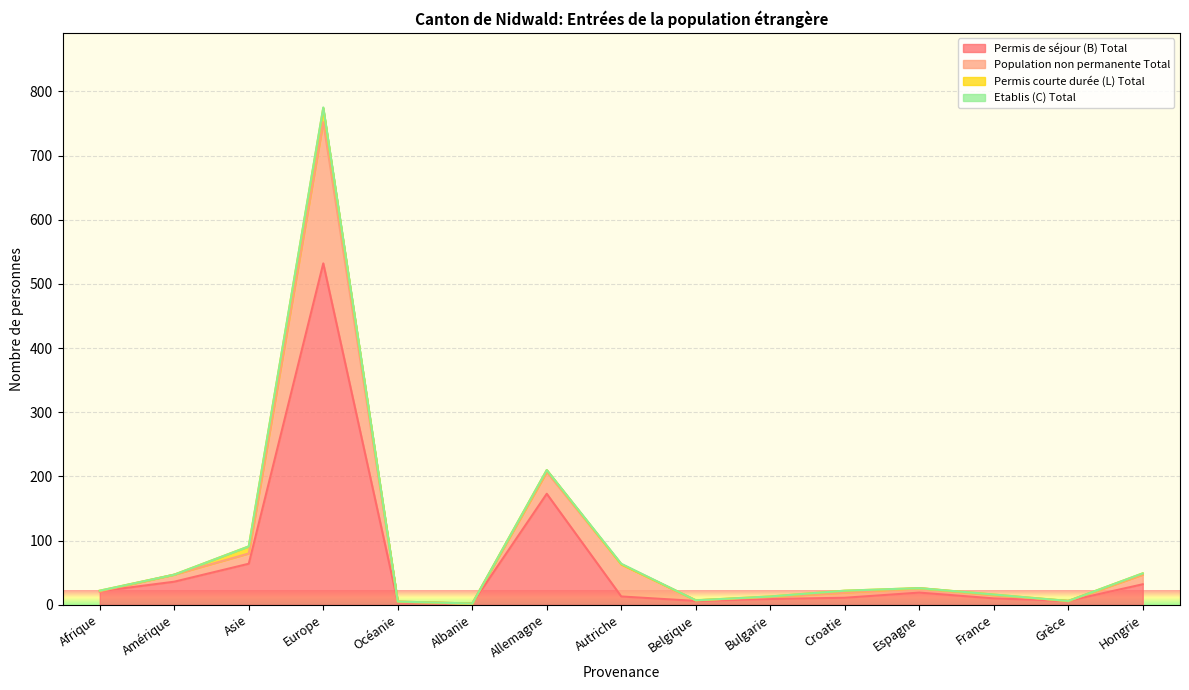

The value of Population non permanente Total at Belgique is 0. True or false?

False